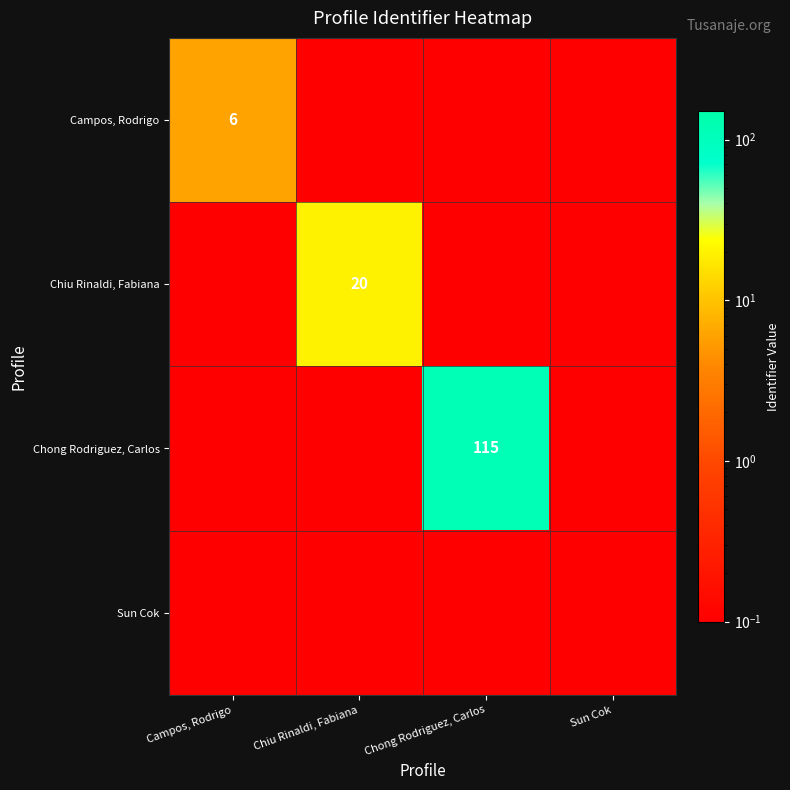

What is the minimum value shown in the chart?

0.1